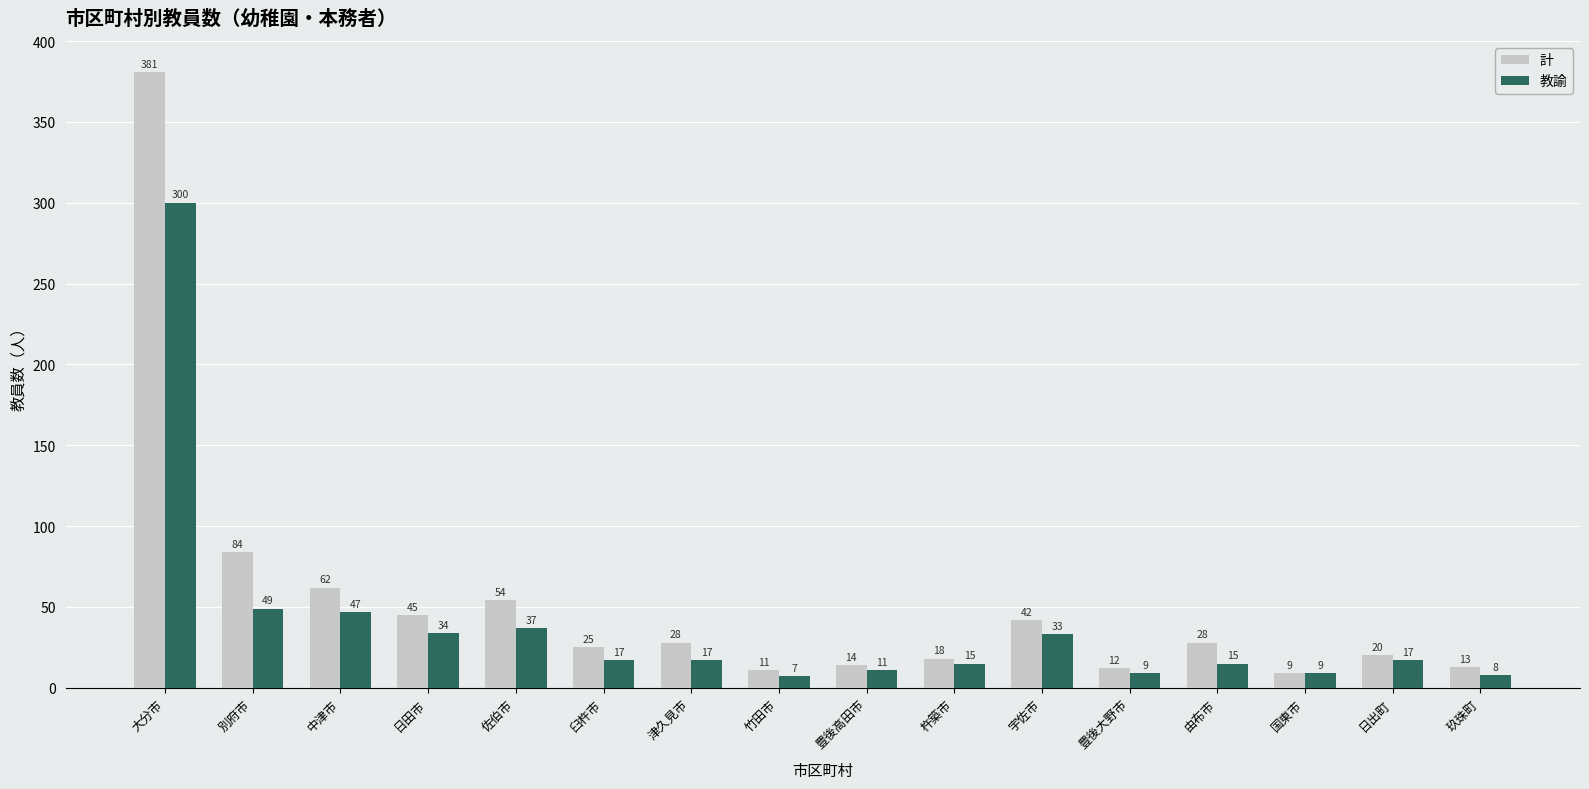

The 教諭 series shows 70 at 中津市. True or false?

False